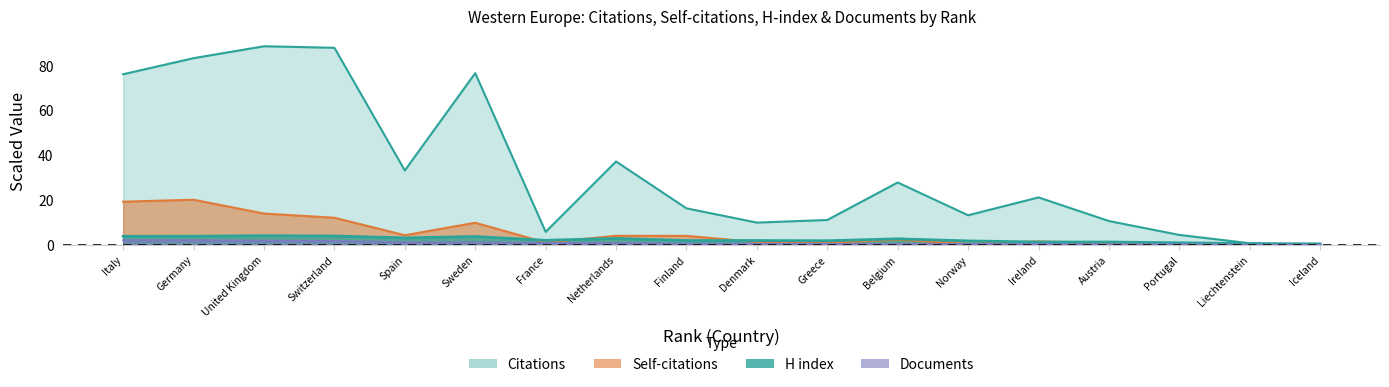

What is the total value across all series at Italy?

101.2